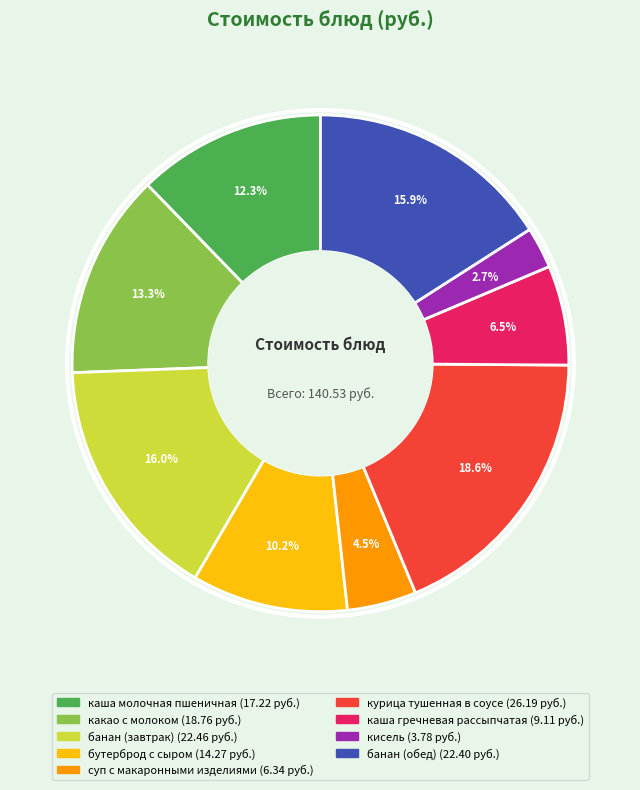

True or false: каша молочная пшеничная accounts for 12% of the total.

True